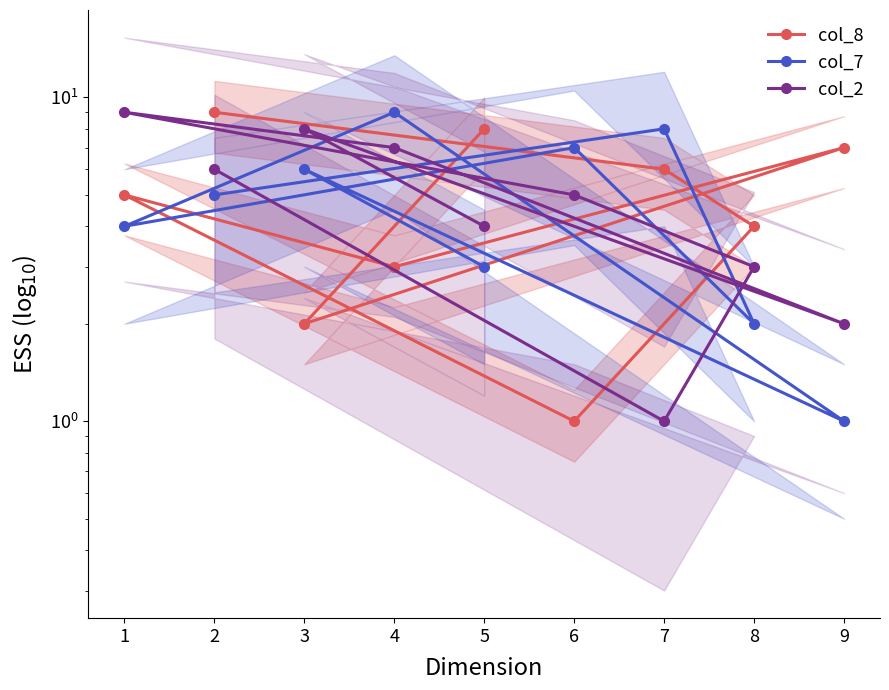

Where does the col_2 series first go above 5?

2